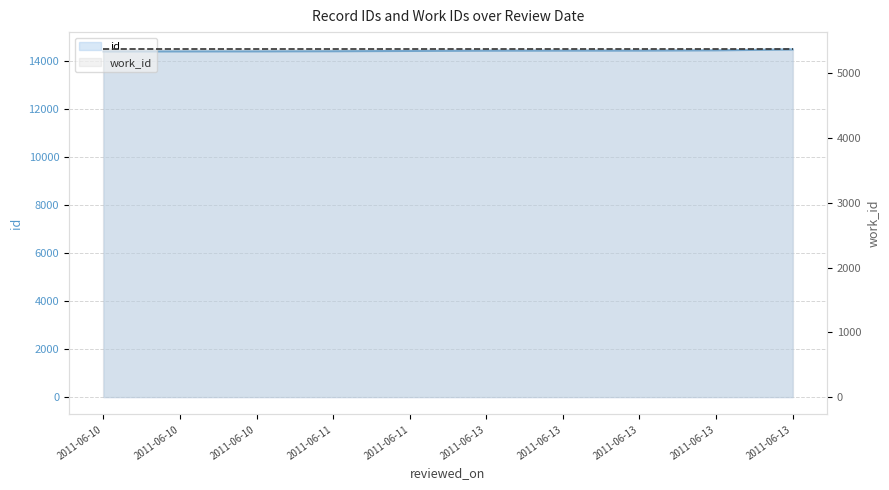

What is the sum of all work_id values?

53660